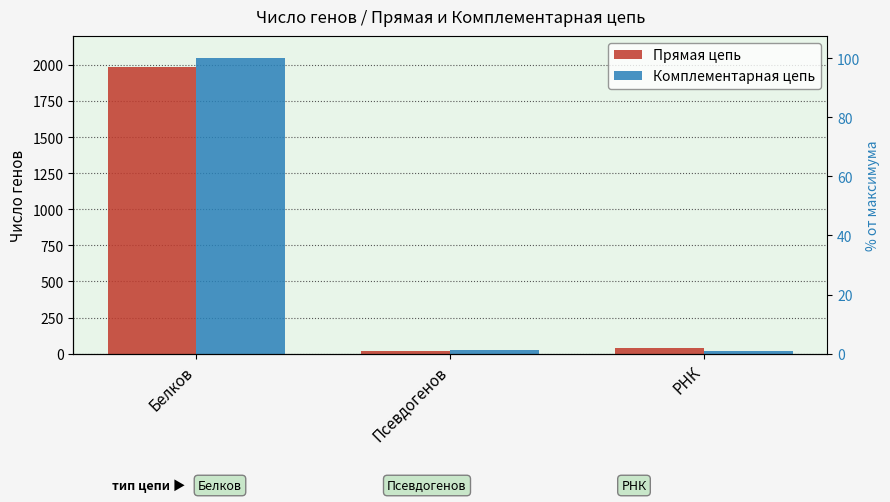

Reading left to right, extract all data points from this chart.

Прямая цепь: Белков=1986	Псевдогенов=21	РНК=37
Комплементарная цепь: Белков=2046	Псевдогенов=26	РНК=19